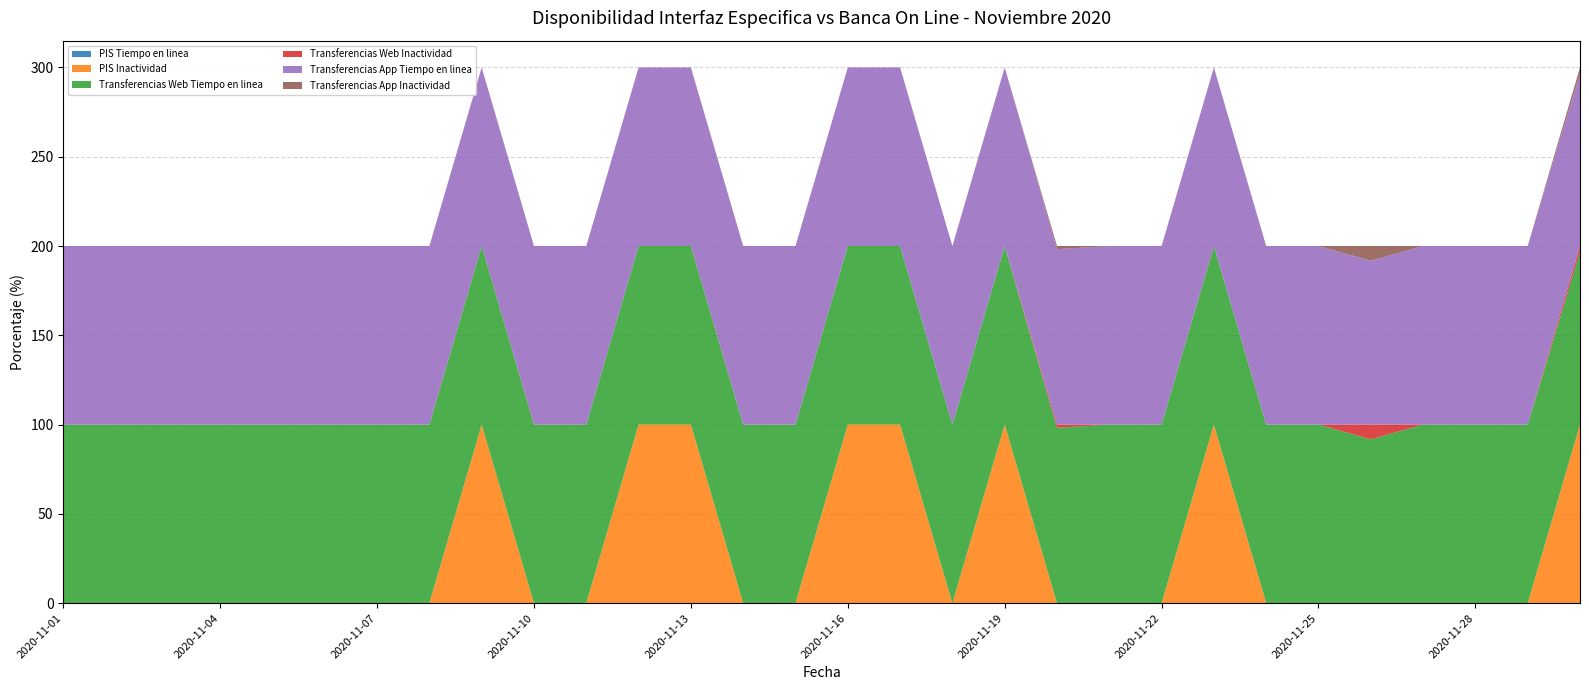

Reading right to left, list all the values displayed in this chart.

PIS Tiempo en linea: 2020-11-30=0.0	2020-11-29=0.0	2020-11-28=0.0	2020-11-27=0.0	2020-11-26=0.0	2020-11-25=0.0	2020-11-24=0.0	2020-11-23=0.1	2020-11-22=0.0	2020-11-21=0.0	2020-11-20=0.0	2020-11-19=0.1	2020-11-18=0.0	2020-11-17=0.0	2020-11-16=0.1	2020-11-15=0.0	2020-11-14=0.0	2020-11-13=0.1	2020-11-12=0.1	2020-11-11=0.0	2020-11-10=0.0	2020-11-09=0.0	2020-11-08=0.0	2020-11-07=0.0	2020-11-06=0.0	2020-11-05=0.0	2020-11-04=0.0	2020-11-03=0.0	2020-11-02=0.0	2020-11-01=0.0
PIS Inactividad: 2020-11-30=100.0	2020-11-29=0.0	2020-11-28=0.0	2020-11-27=0.0	2020-11-26=0.0	2020-11-25=0.0	2020-11-24=0.0	2020-11-23=99.9	2020-11-22=0.0	2020-11-21=0.0	2020-11-20=0.0	2020-11-19=100.0	2020-11-18=0.0	2020-11-17=100.0	2020-11-16=100.0	2020-11-15=0.0	2020-11-14=0.0	2020-11-13=100.0	2020-11-12=100.0	2020-11-11=0.0	2020-11-10=0.0	2020-11-09=100.0	2020-11-08=0.0	2020-11-07=0.0	2020-11-06=0.0	2020-11-05=0.0	2020-11-04=0.0	2020-11-03=0.0	2020-11-02=0.0	2020-11-01=0.0
Transferencias Web Tiempo en linea: 2020-11-30=96.6	2020-11-29=100.0	2020-11-28=100.0	2020-11-27=100.0	2020-11-26=91.8	2020-11-25=100.0	2020-11-24=100.0	2020-11-23=100.0	2020-11-22=100.0	2020-11-21=100.0	2020-11-20=98.2	2020-11-19=100.0	2020-11-18=100.0	2020-11-17=100.0	2020-11-16=100.0	2020-11-15=100.0	2020-11-14=100.0	2020-11-13=100.0	2020-11-12=100.0	2020-11-11=100.0	2020-11-10=100.0	2020-11-09=100.0	2020-11-08=100.0	2020-11-07=100.0	2020-11-06=100.0	2020-11-05=100.0	2020-11-04=100.0	2020-11-03=100.0	2020-11-02=100.0	2020-11-01=100.0
Transferencias Web Inactividad: 2020-11-30=3.4	2020-11-29=0.0	2020-11-28=0.0	2020-11-27=0.0	2020-11-26=8.2	2020-11-25=0.0	2020-11-24=0.0	2020-11-23=0.0	2020-11-22=0.0	2020-11-21=0.0	2020-11-20=1.8	2020-11-19=0.0	2020-11-18=0.0	2020-11-17=0.0	2020-11-16=0.0	2020-11-15=0.0	2020-11-14=0.0	2020-11-13=0.0	2020-11-12=0.0	2020-11-11=0.0	2020-11-10=0.0	2020-11-09=0.0	2020-11-08=0.0	2020-11-07=0.0	2020-11-06=0.0	2020-11-05=0.0	2020-11-04=0.0	2020-11-03=0.0	2020-11-02=0.0	2020-11-01=0.0
Transferencias App Tiempo en linea: 2020-11-30=96.6	2020-11-29=100.0	2020-11-28=100.0	2020-11-27=100.0	2020-11-26=91.8	2020-11-25=100.0	2020-11-24=100.0	2020-11-23=100.0	2020-11-22=100.0	2020-11-21=100.0	2020-11-20=98.2	2020-11-19=100.0	2020-11-18=100.0	2020-11-17=100.0	2020-11-16=100.0	2020-11-15=100.0	2020-11-14=100.0	2020-11-13=100.0	2020-11-12=100.0	2020-11-11=100.0	2020-11-10=100.0	2020-11-09=100.0	2020-11-08=100.0	2020-11-07=100.0	2020-11-06=100.0	2020-11-05=100.0	2020-11-04=100.0	2020-11-03=100.0	2020-11-02=100.0	2020-11-01=100.0
Transferencias App Inactividad: 2020-11-30=3.4	2020-11-29=0.0	2020-11-28=0.0	2020-11-27=0.0	2020-11-26=8.2	2020-11-25=0.0	2020-11-24=0.0	2020-11-23=0.0	2020-11-22=0.0	2020-11-21=0.0	2020-11-20=1.8	2020-11-19=0.0	2020-11-18=0.0	2020-11-17=0.0	2020-11-16=0.0	2020-11-15=0.0	2020-11-14=0.0	2020-11-13=0.0	2020-11-12=0.0	2020-11-11=0.0	2020-11-10=0.0	2020-11-09=0.0	2020-11-08=0.0	2020-11-07=0.0	2020-11-06=0.0	2020-11-05=0.0	2020-11-04=0.0	2020-11-03=0.0	2020-11-02=0.0	2020-11-01=0.0